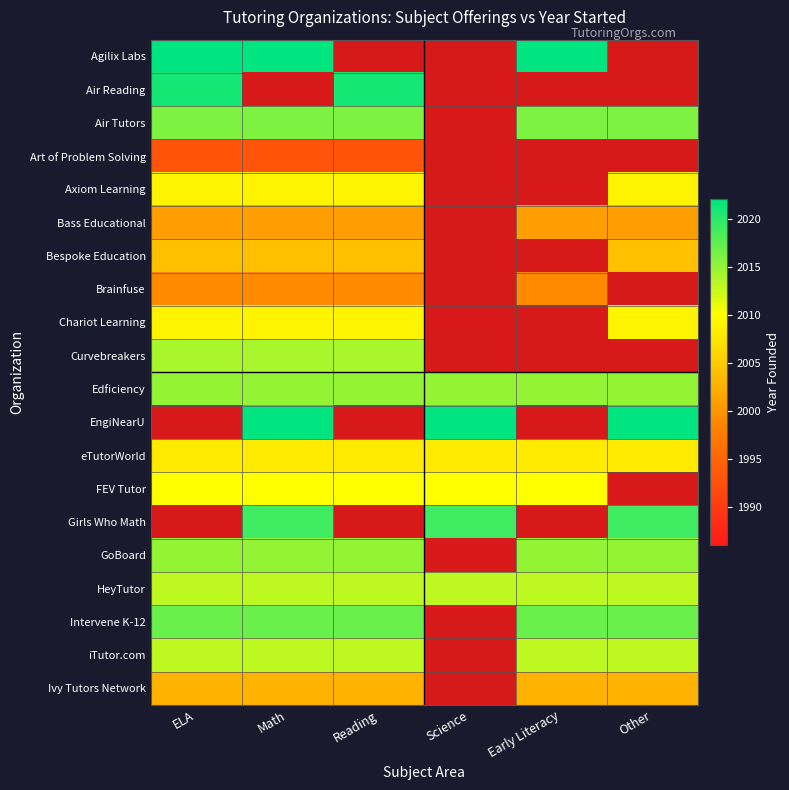

At Other, list the series in order from largest to smallest.

Agilix Labs, Air Reading, Art of Problem Solving, Brainfuse, Curvebreakers, EngiNearU, Air Tutors, Edficiency, FEV Tutor, Girls Who Math, Intervene K-12, GoBoard, HeyTutor, iTutor.com, Axiom Learning, Chariot Learning, eTutorWorld, Bespoke Education, Ivy Tutors Network, Bass Educational